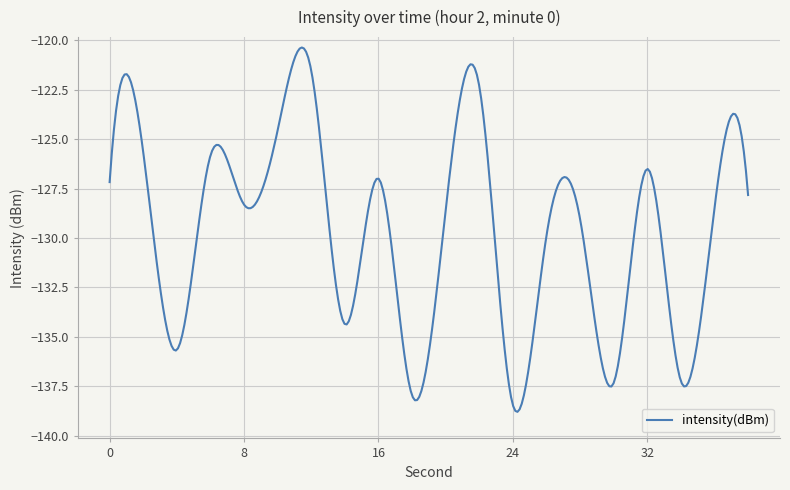

What is the maximum value shown in the chart?

-120.4